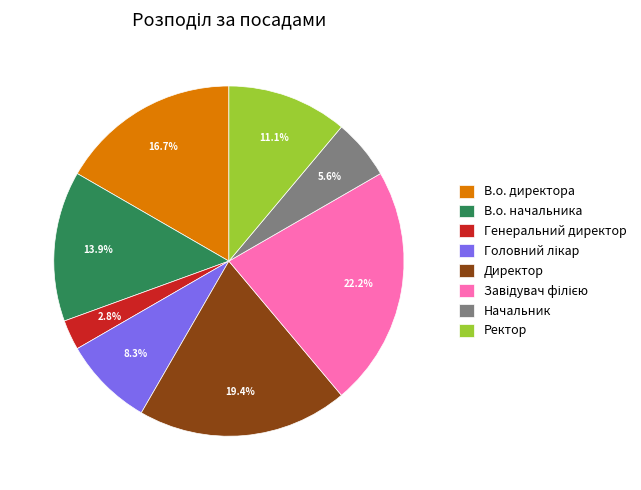

Count the number of slices in the pie.

8